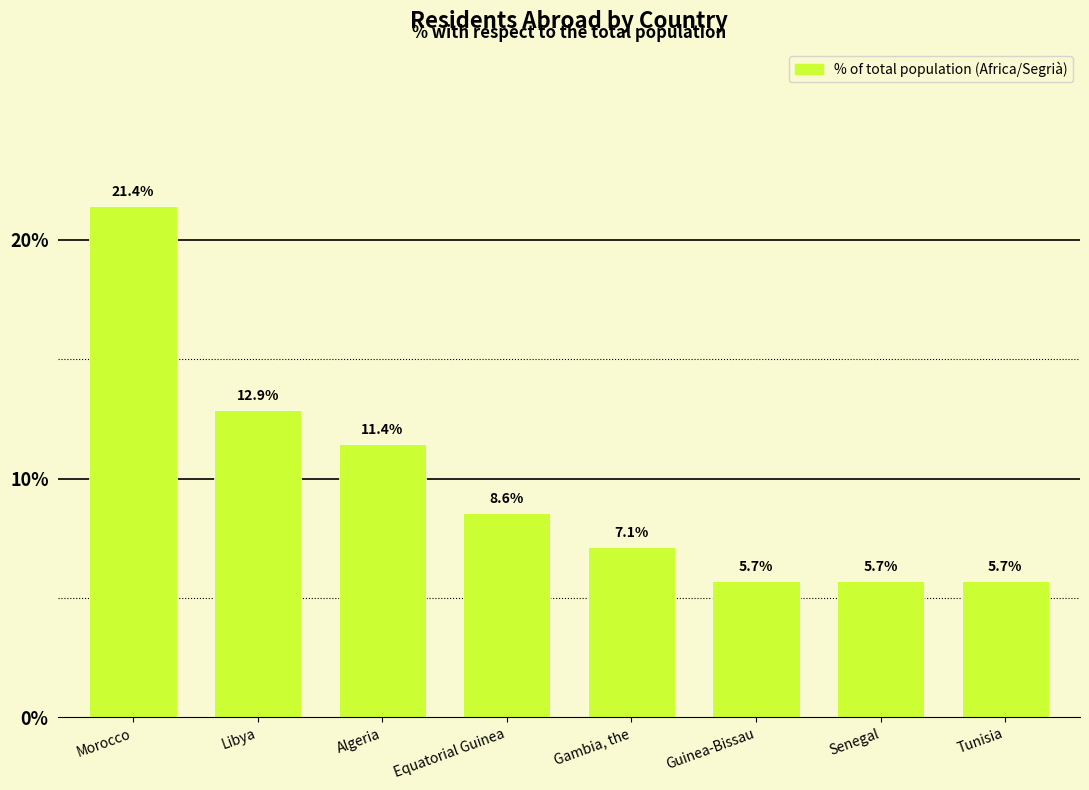

Reading right to left, extract all data points from this chart.

Tunisia=5.7	Senegal=5.7	Guinea-Bissau=5.7	Gambia, the=7.1	Equatorial Guinea=8.6	Algeria=11.4	Libya=12.9	Morocco=21.4